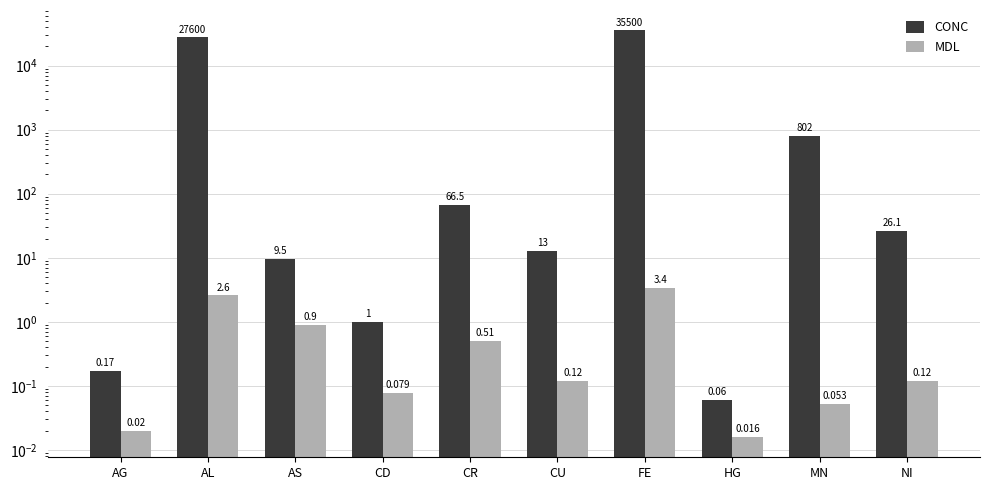

Count the number of data series in this chart.

2